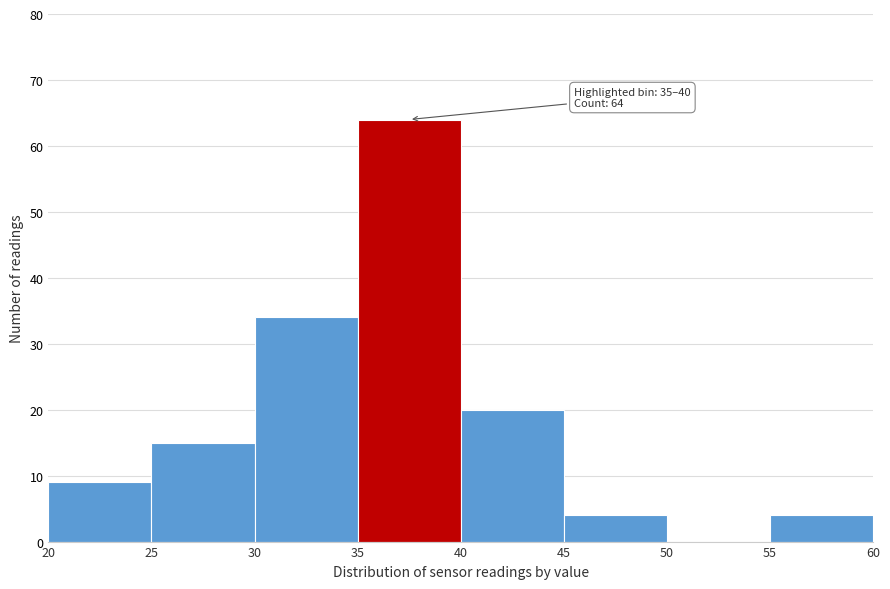

Over which range of the x-axis is the bar tallest?

35 to 40